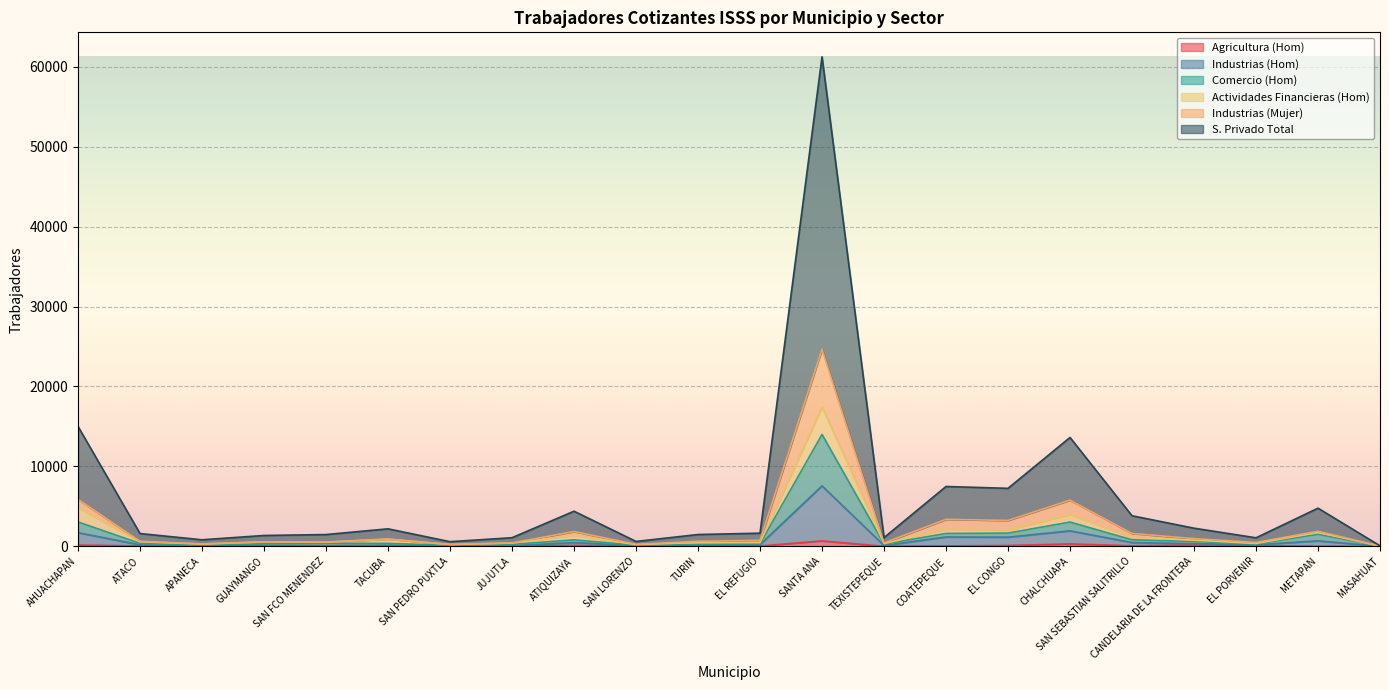

What is the value of the Agricultura (Hom) point at the 4th from the left?

27